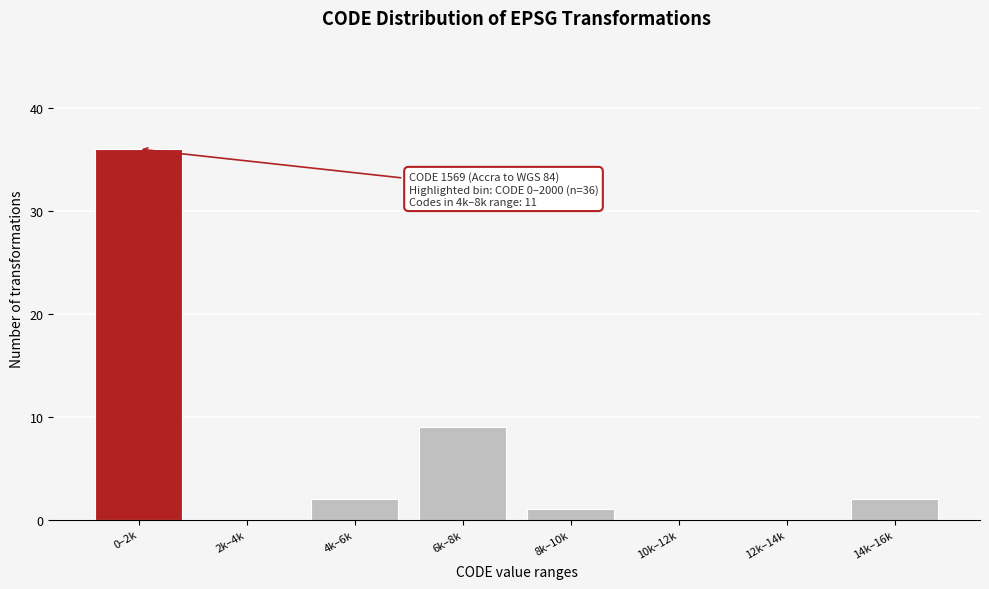

Reading left to right, list all the values displayed in this chart.

0–2k=36	2k–4k=0	4k–6k=2	6k–8k=9	8k–10k=1	10k–12k=0	12k–14k=0	14k–16k=2